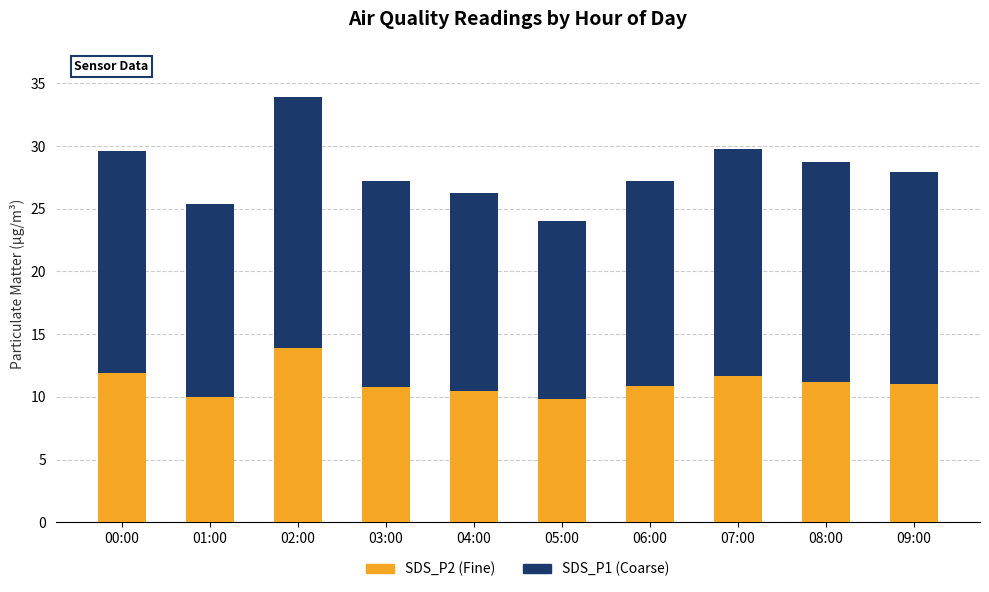

Is it true that SDS_P2 (Fine) equals 17.1 at 08:00?

False